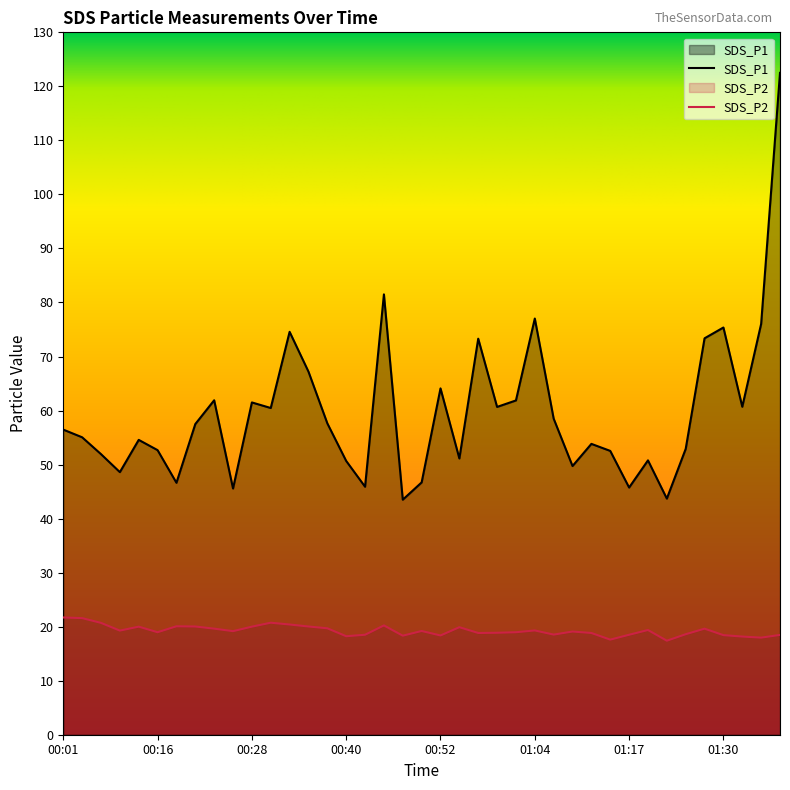

What is the value of the SDS_P1 point at the 30th from the left?

52.5